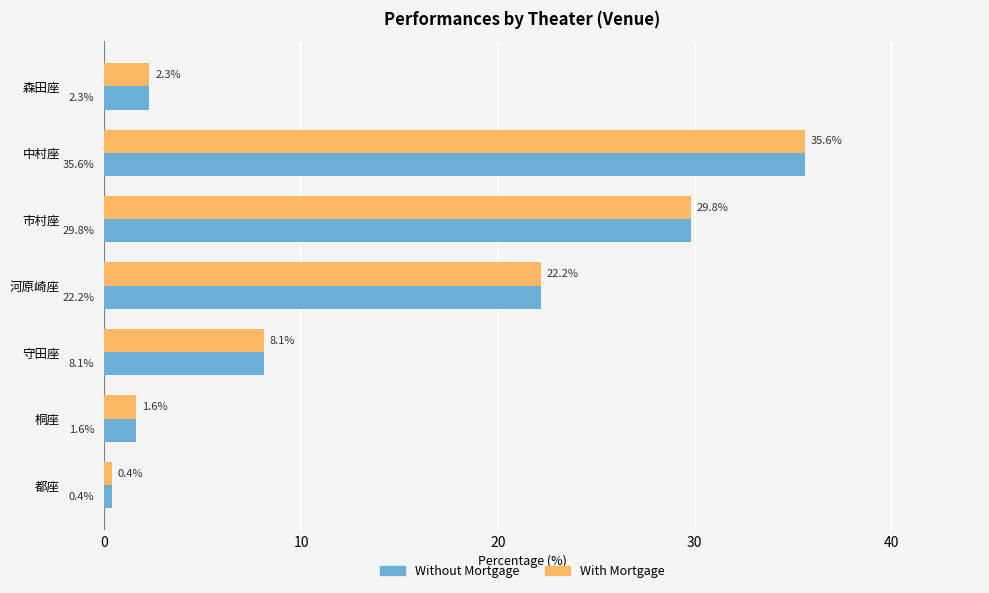

What is the sum of all Without Mortgage values?

100.0